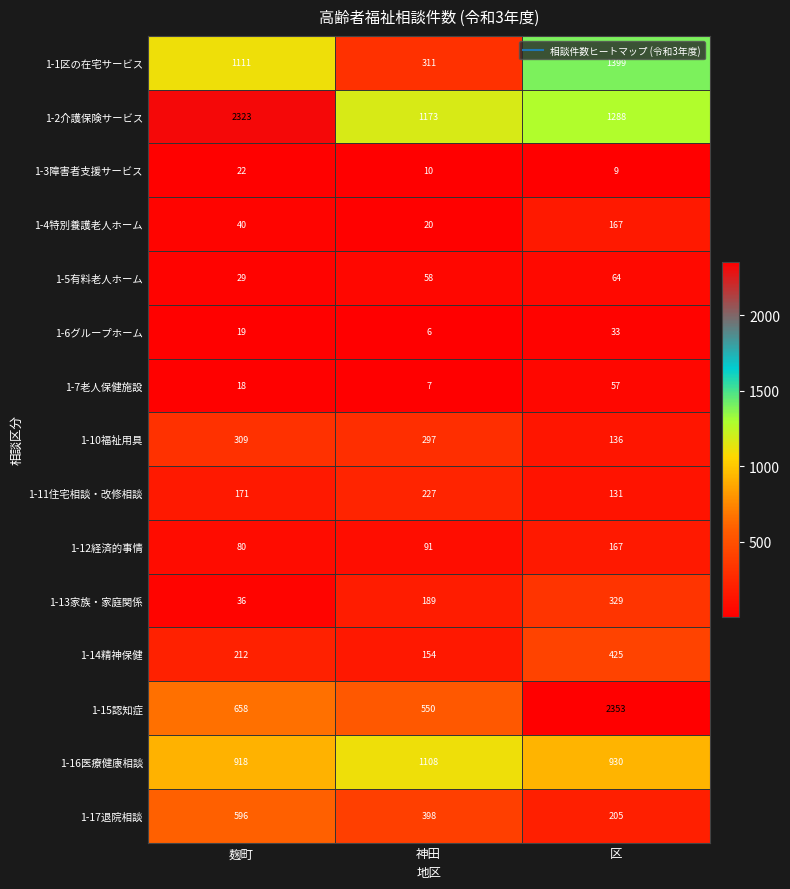

At which category is the sum across all series the highest?

区